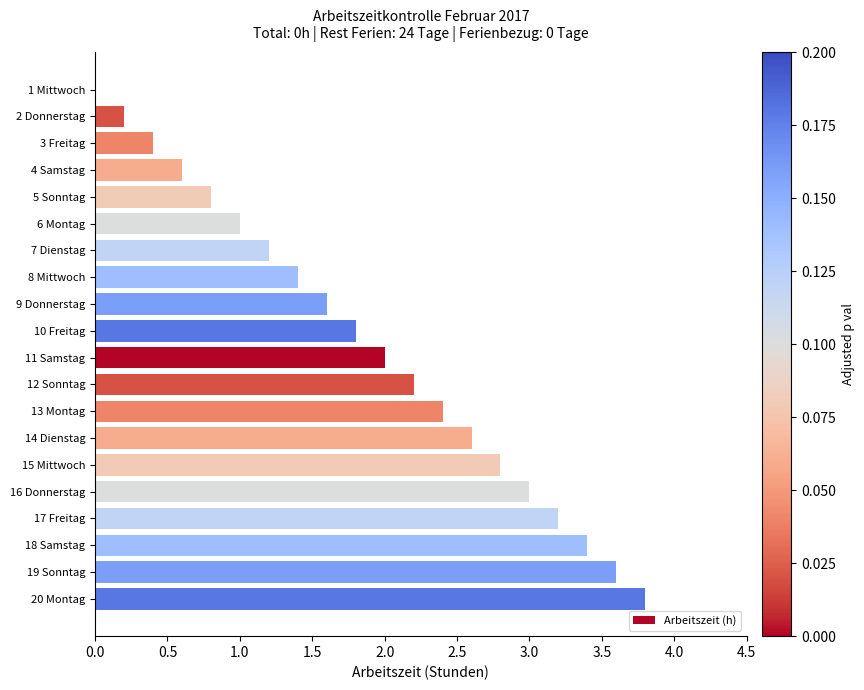

Which has a higher value, 19 Sonntag or 14 Dienstag?

19 Sonntag